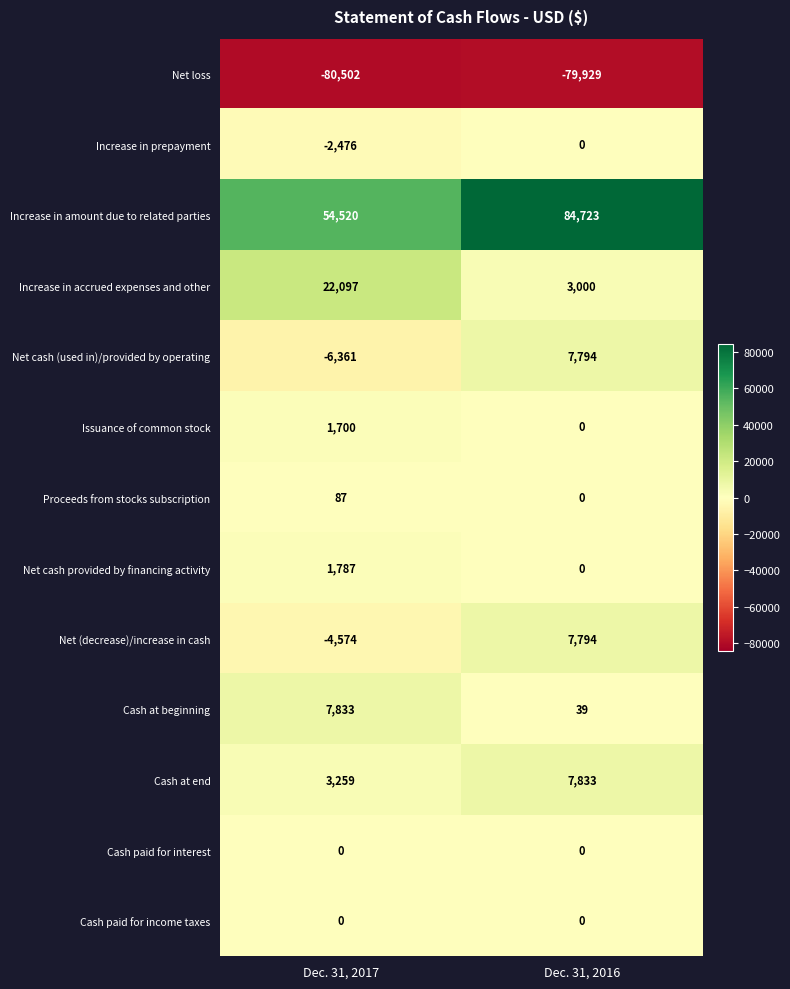

Is the value of Cash at beginning at Dec. 31, 2016 greater than the value of Net loss at Dec. 31, 2017?

Yes